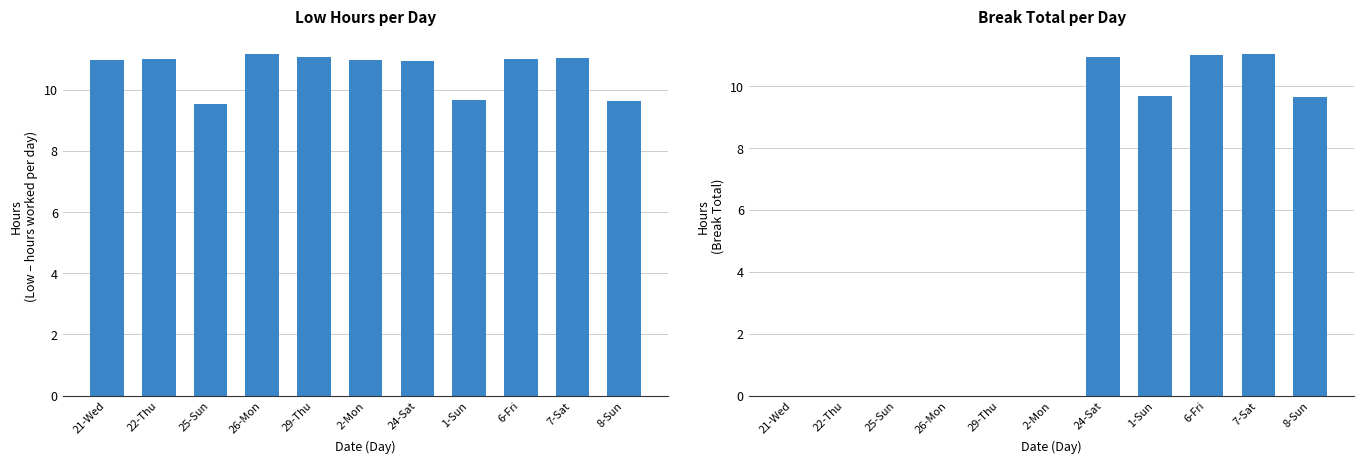

What is the label of the 5th bar from the right?

24-Sat